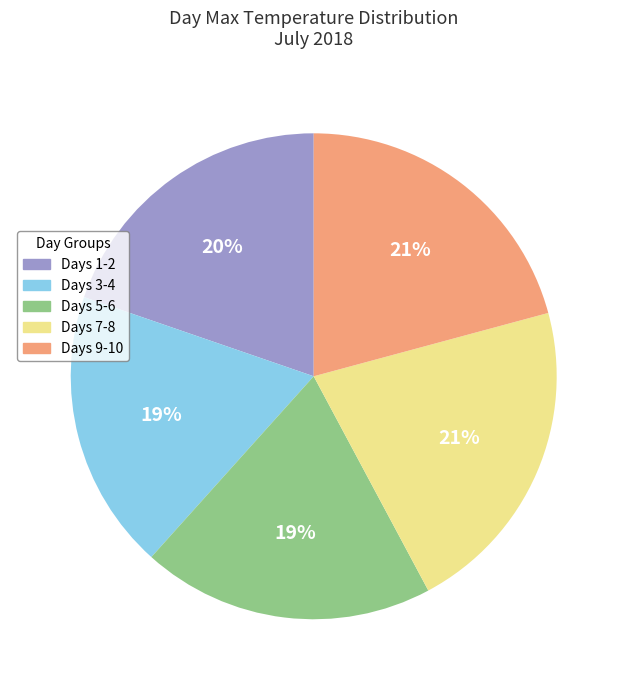

Is there a majority slice in this chart?

No